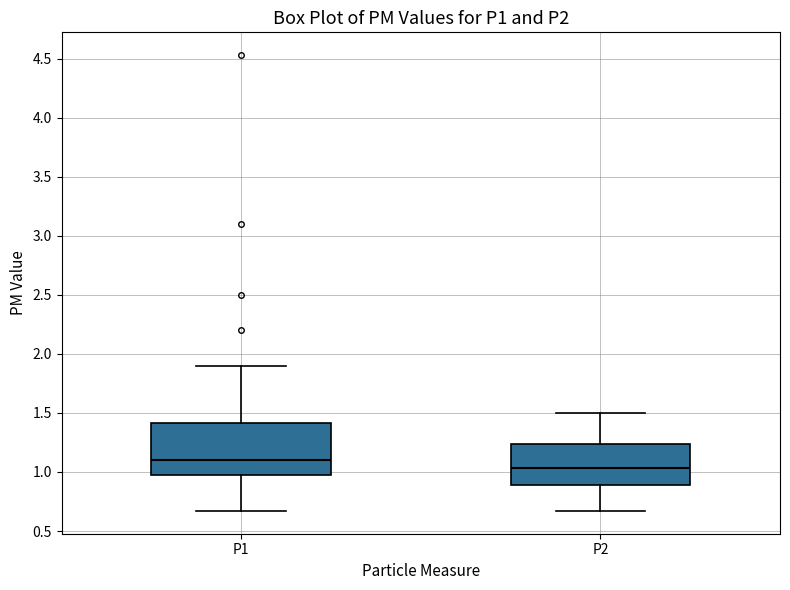

Reading left to right, transcribe this box plot: for each box, give where its median line is, the range the box spans, and where its two whiskers end, as read against the y-axis. The values are not printed on the chart, so give them approximately, as read against the axis.

P1: median 1.10, box 1.00 to 1.40, whiskers 0.65 to 1.90
P2: median 1.05, box 0.90 to 1.25, whiskers 0.65 to 1.50